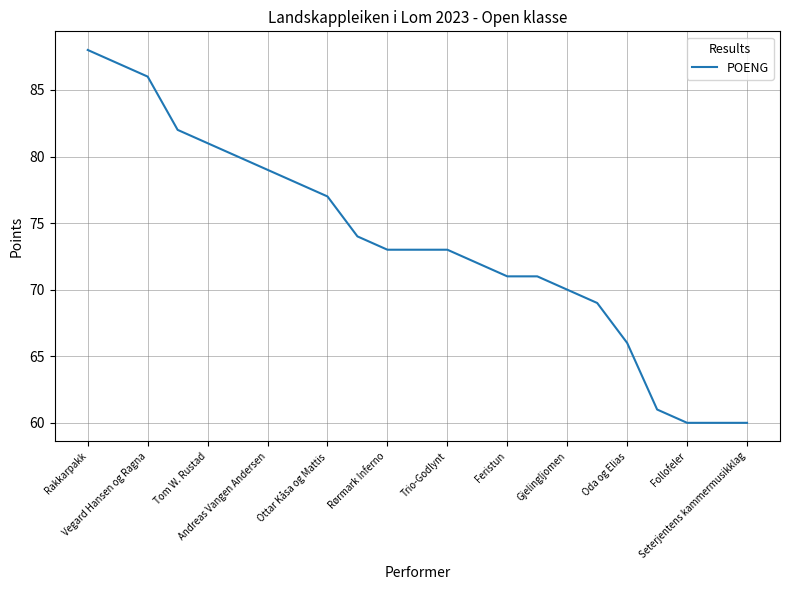

What is the maximum value shown in the chart?

88